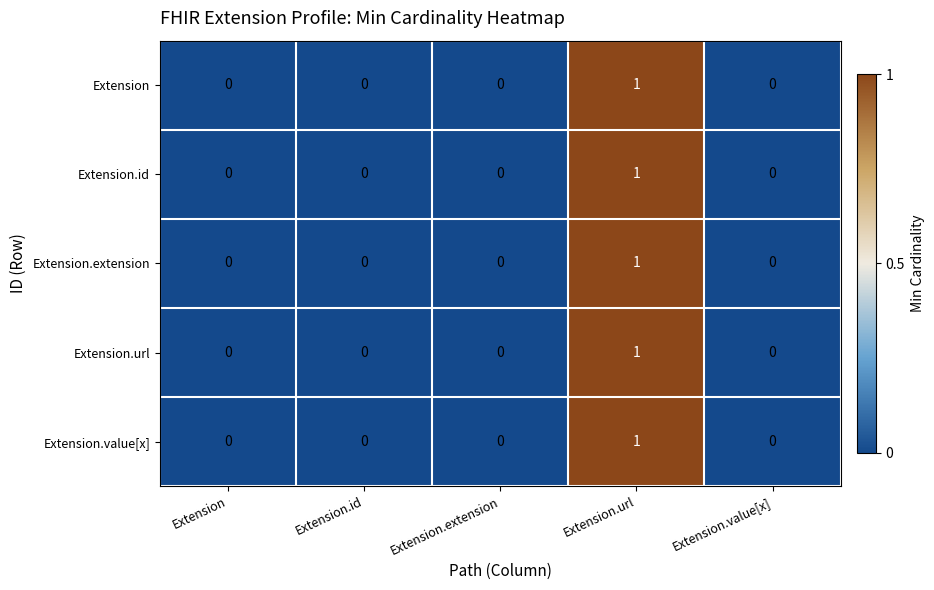

Reading left to right, list all the values displayed in this chart.

Extension: Extension=0	Extension.id=0	Extension.extension=0	Extension.url=1	Extension.value[x]=0
Extension.id: Extension=0	Extension.id=0	Extension.extension=0	Extension.url=1	Extension.value[x]=0
Extension.extension: Extension=0	Extension.id=0	Extension.extension=0	Extension.url=1	Extension.value[x]=0
Extension.url: Extension=0	Extension.id=0	Extension.extension=0	Extension.url=1	Extension.value[x]=0
Extension.value[x]: Extension=0	Extension.id=0	Extension.extension=0	Extension.url=1	Extension.value[x]=0